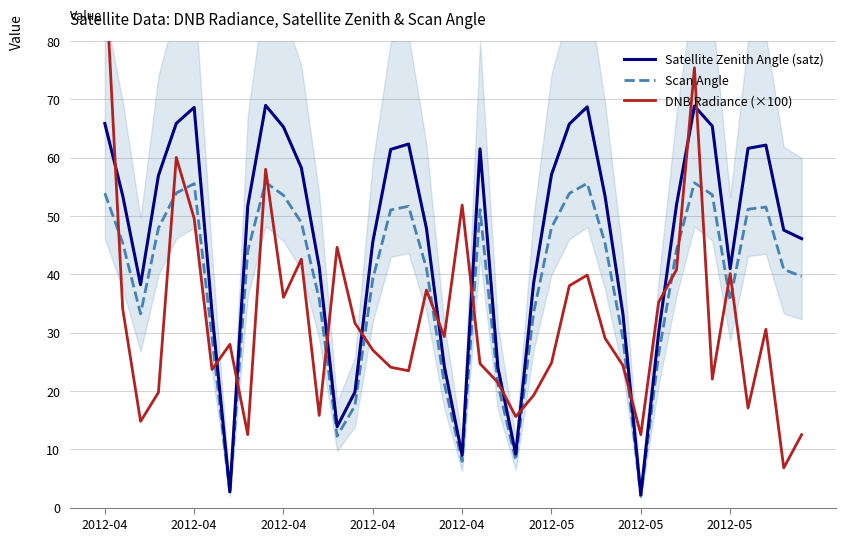

What is the label of the 6th point from the left?

2012-04